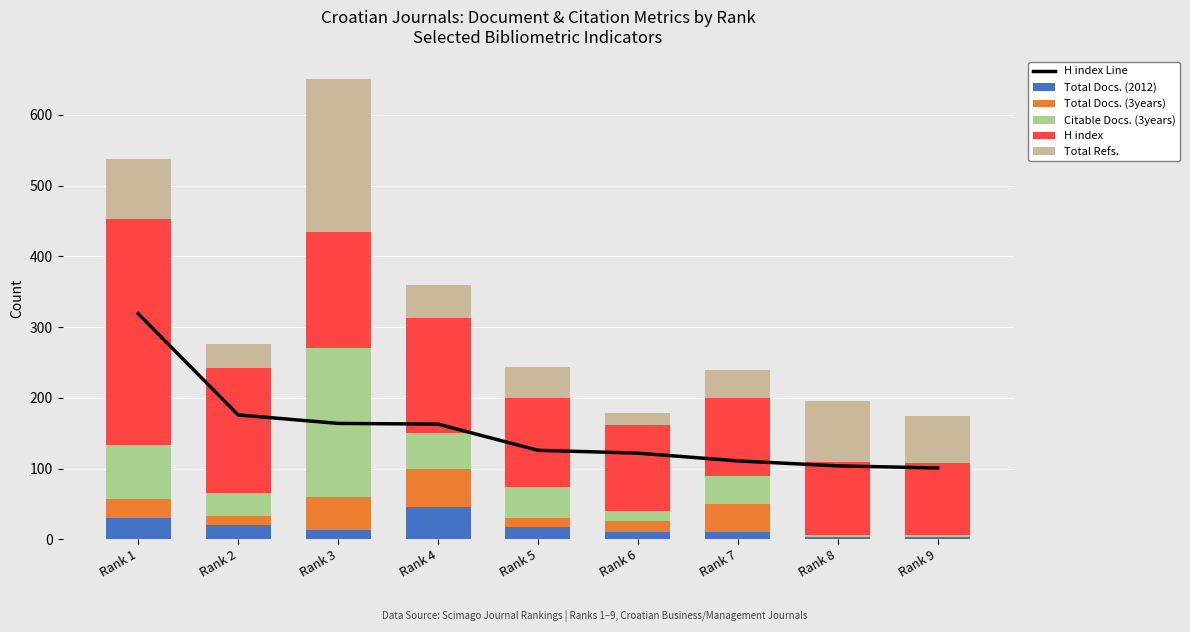

What is the greatest value displayed?

319